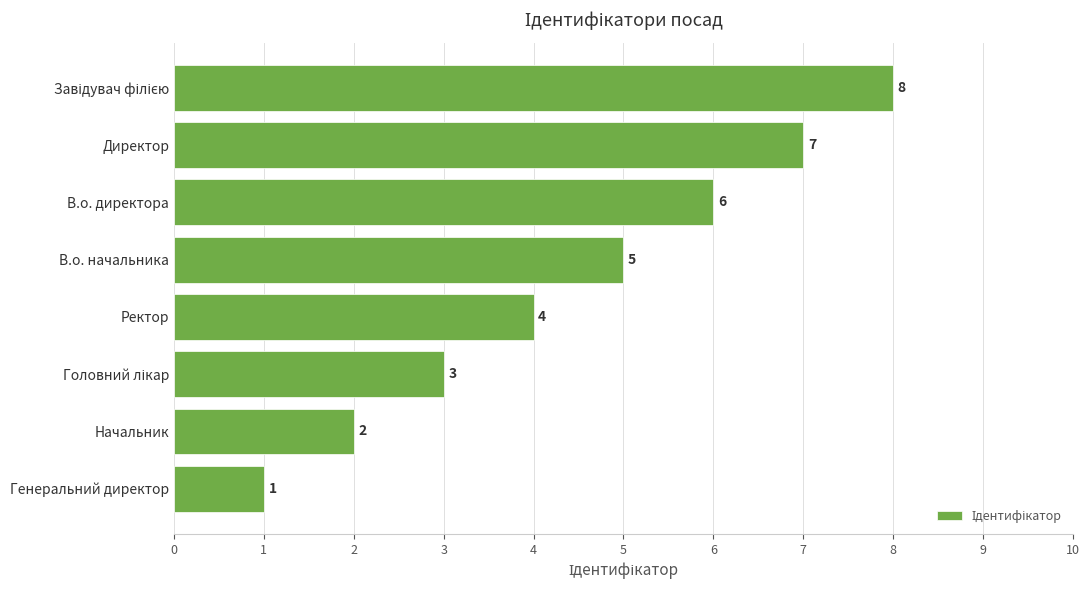

What is the change in value from В.о. начальника to В.о. директора?

+1